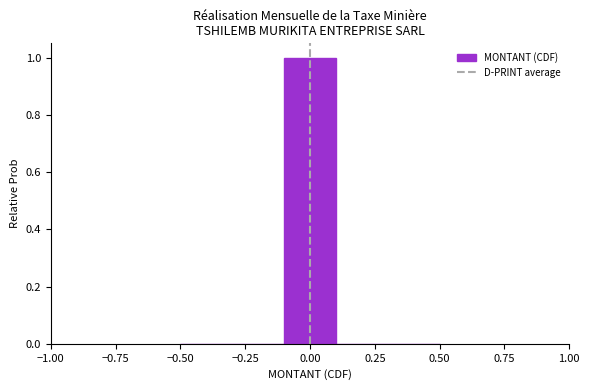

Reading left to right, transcribe this chart: for each bar, give the range it covers on the x-axis and its height. The values are not printed on the chart, so give them approximately, as read against the axis.

-0.5 to -0.3: 0
-0.3 to -0.1: 0
-0.1 to 0.1: 1
0.1 to 0.3: 0
0.3 to 0.5: 0